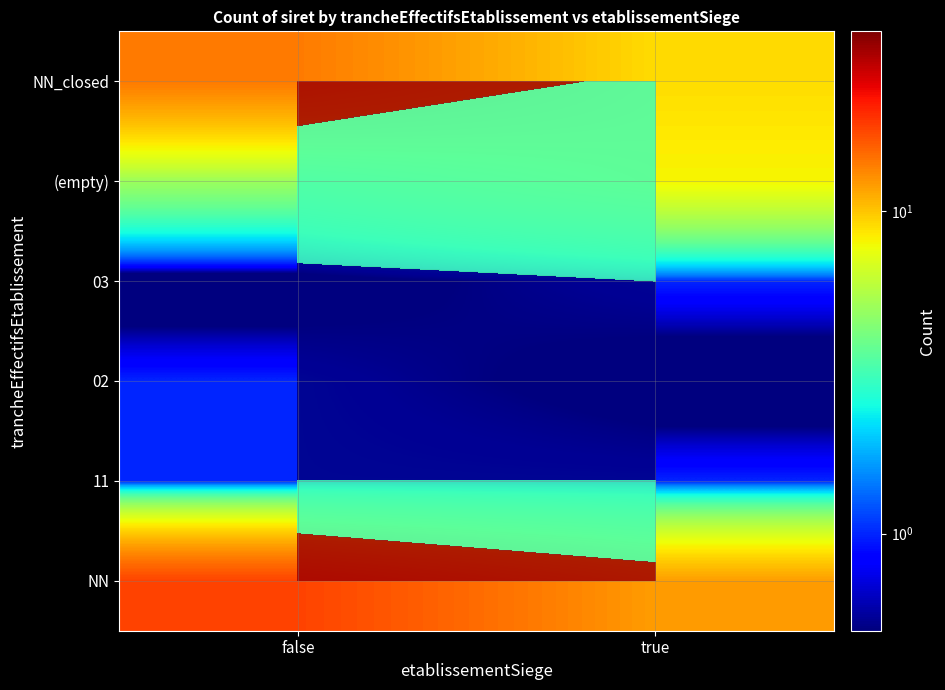

Rank the categories by 02 value from lowest to highest.

true, false